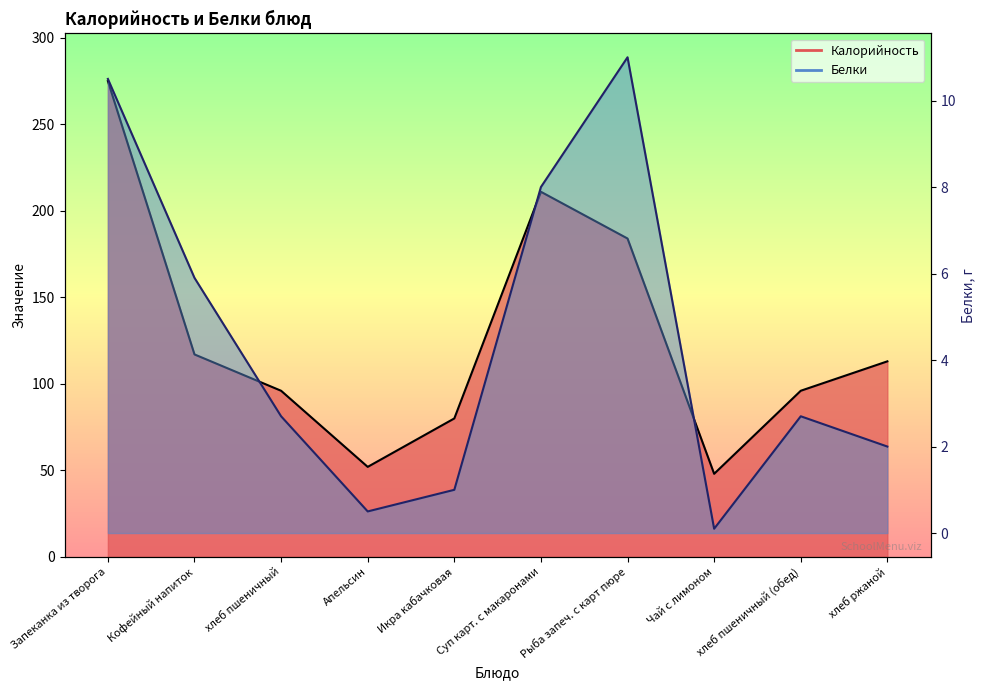

What is the total value across all series at Икра кабачковая?

81.0